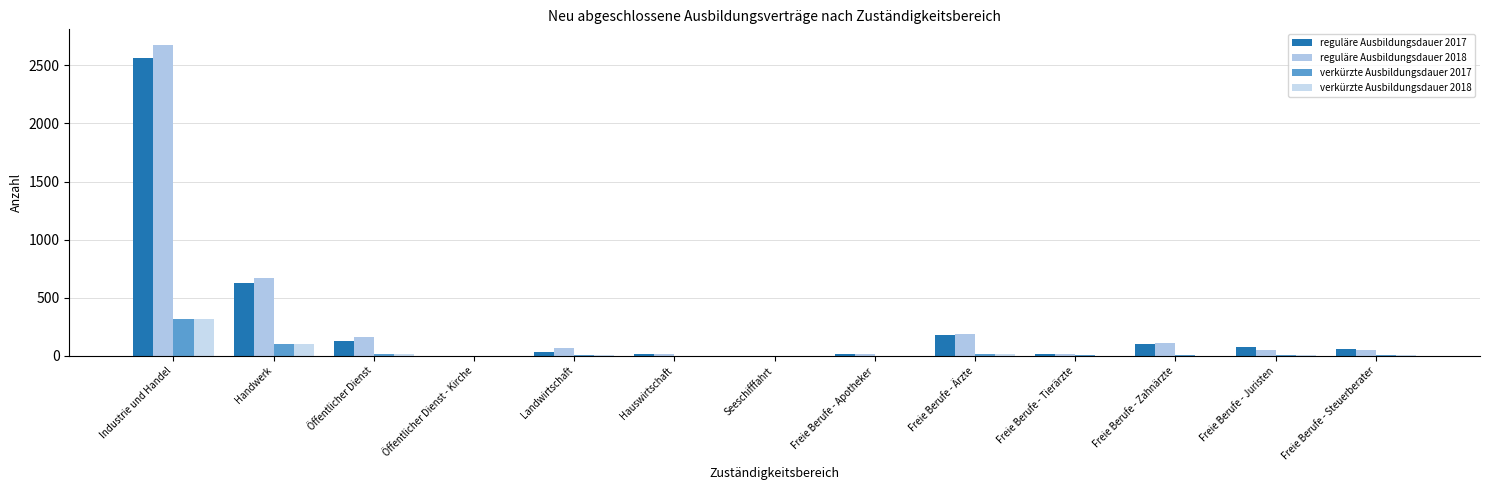

What is the sum of all reguläre Ausbildungsdauer 2017 values?

3804